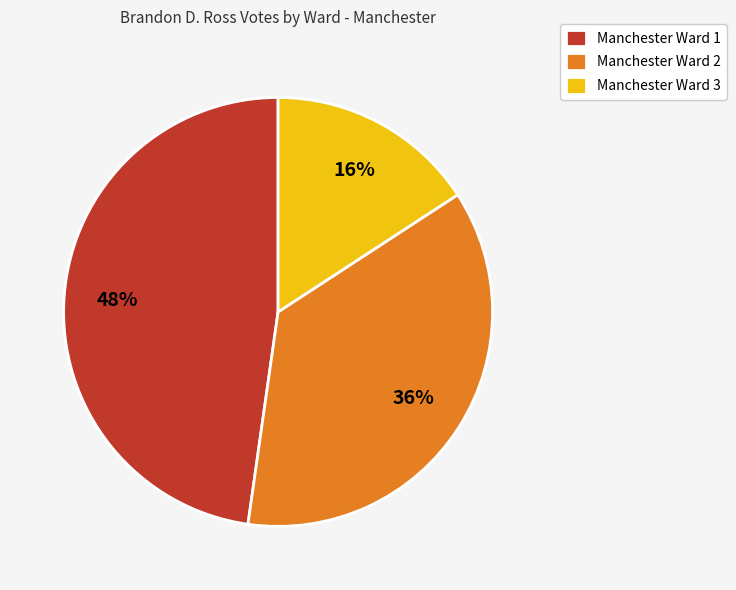

Is there a majority slice in this chart?

No